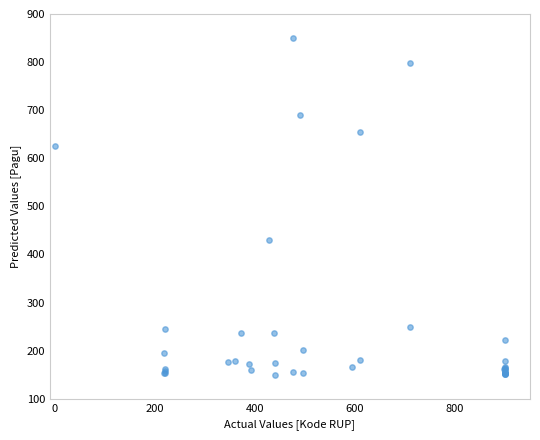

What Y value in the scatter plot is closest to 500?

430.8